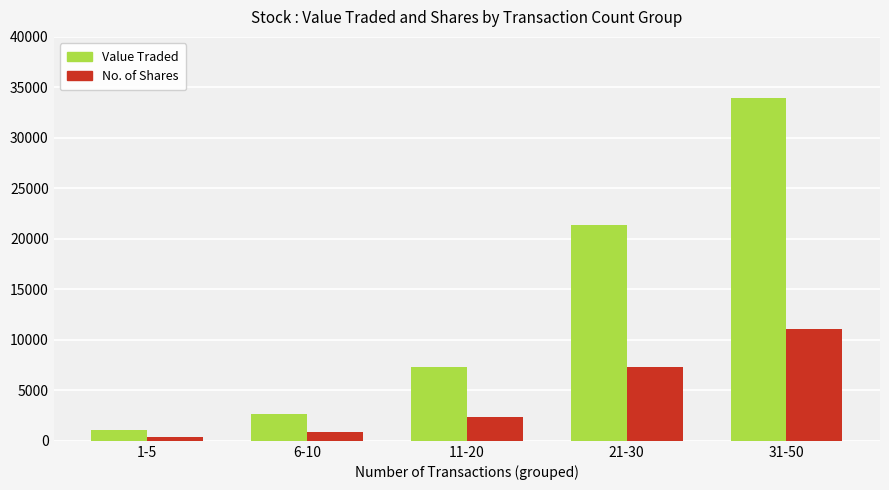

Which series has the largest total across all categories?

Value Traded